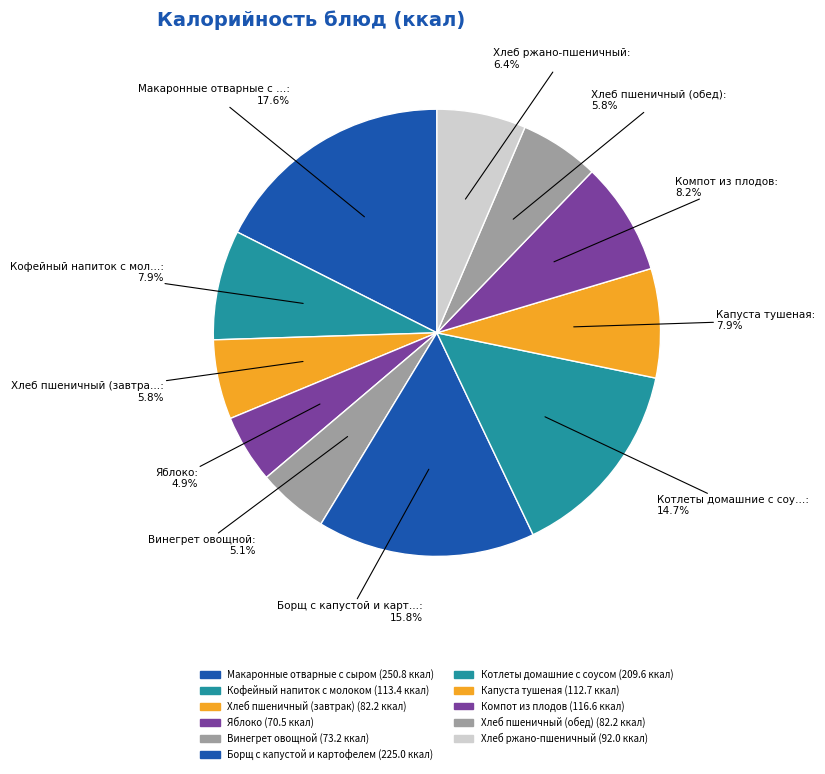

How many segments does this pie chart have?

11